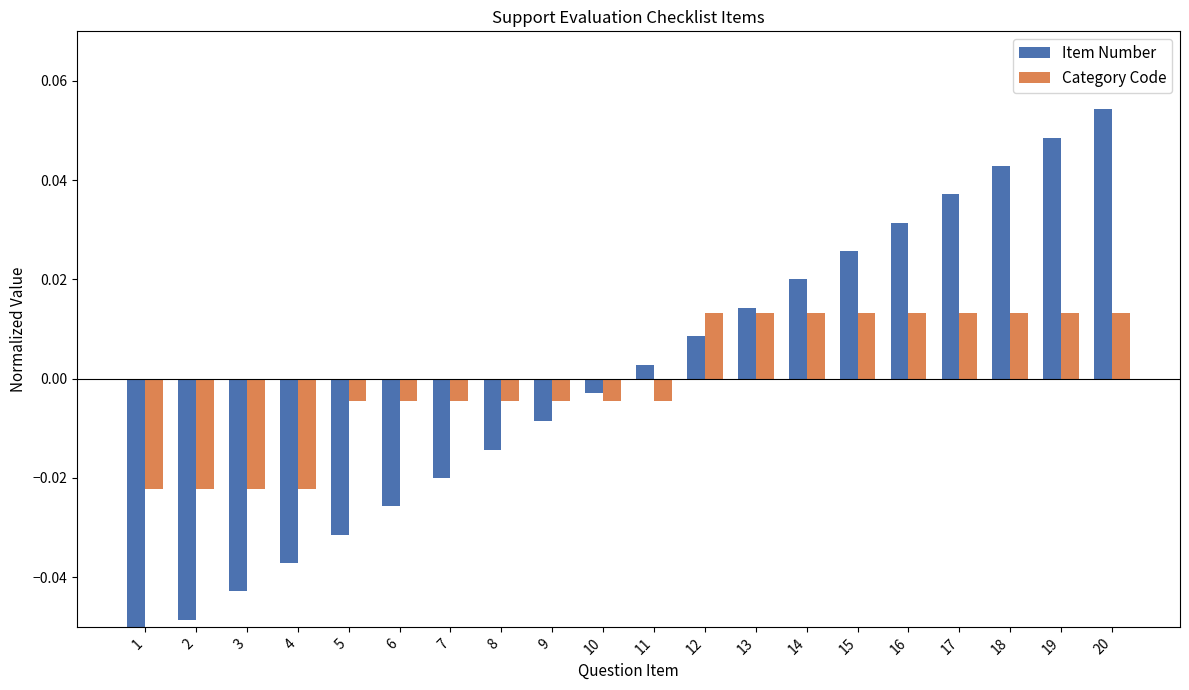

How many distinct data groups are displayed?

2